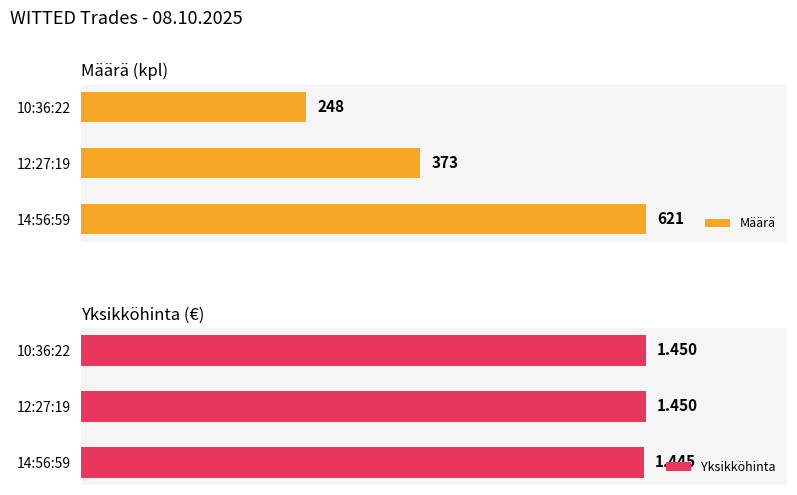

True or false: Määrä has a value of 621.0 at 0.

True